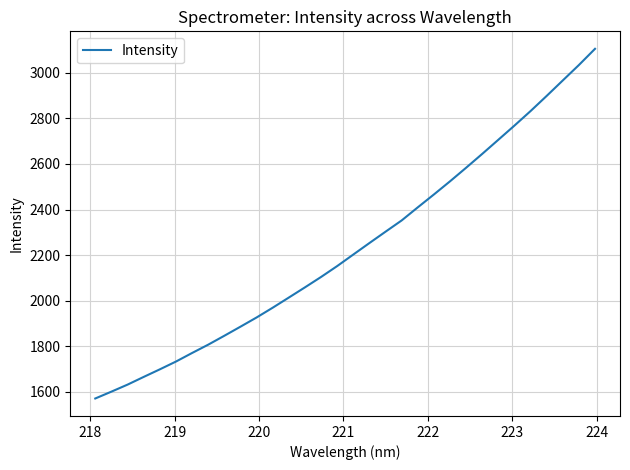

What is the difference between the maximum and minimum values?

1533.5